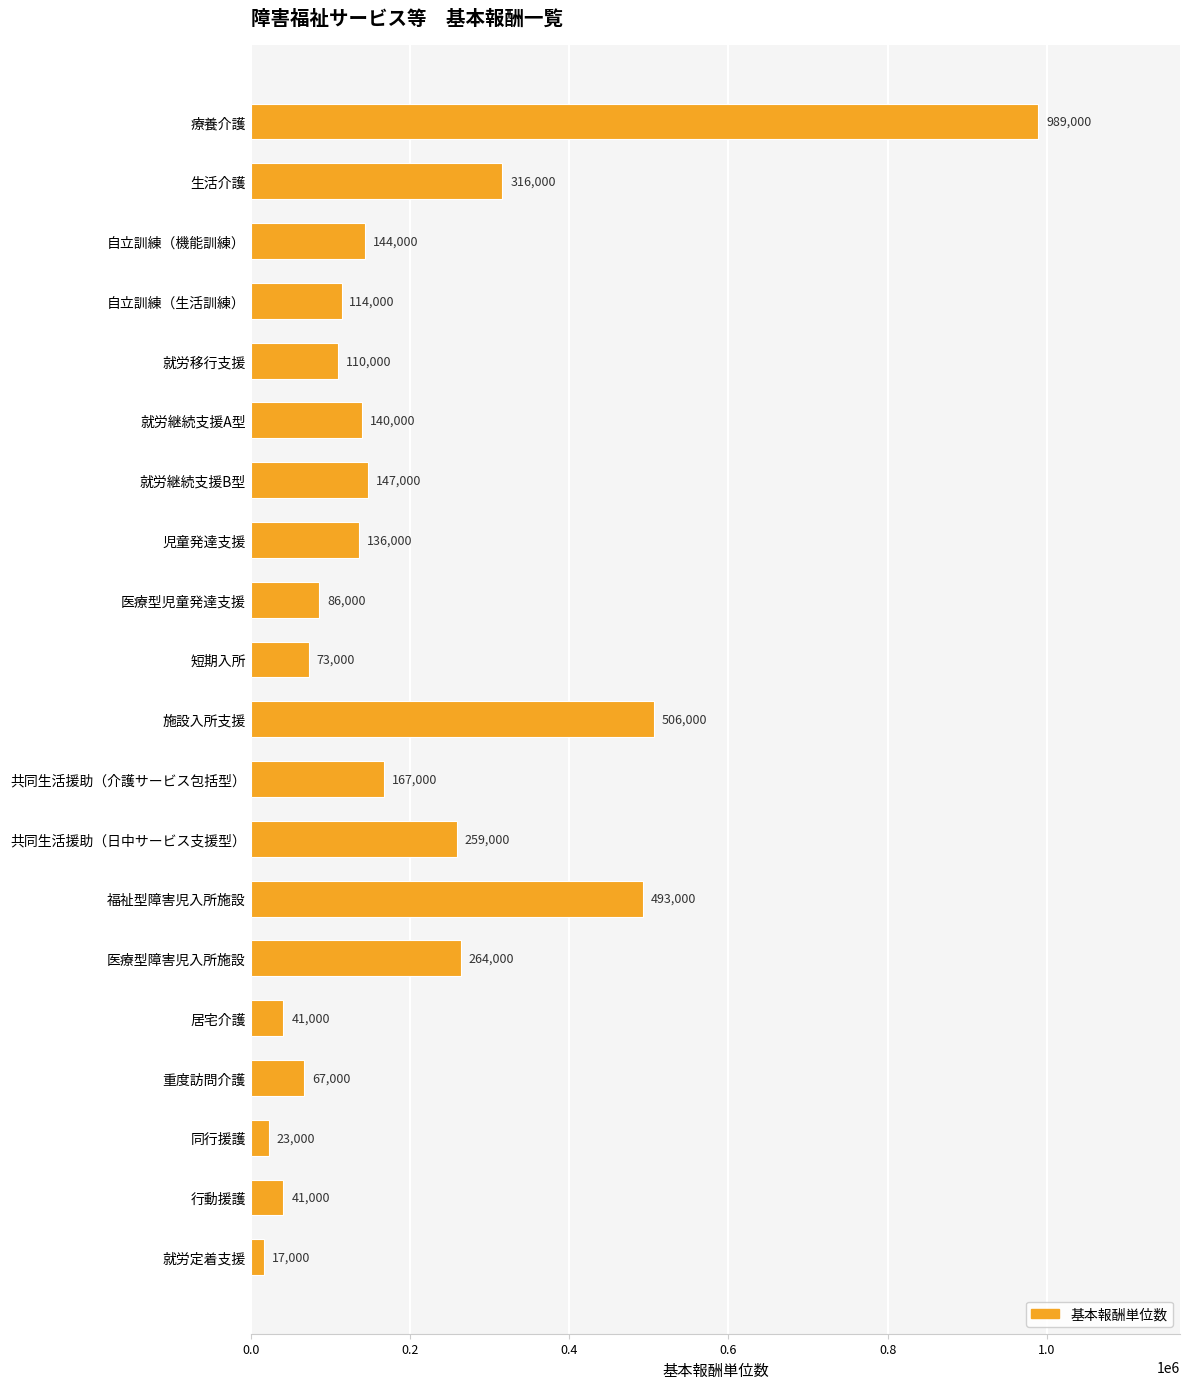

Reading top to bottom, list all the values displayed in this chart.

989000	316000	144000	114000	110000	140000	147000	136000	86000	73000	506000	167000	259000	493000	264000	41000	67000	23000	41000	17000